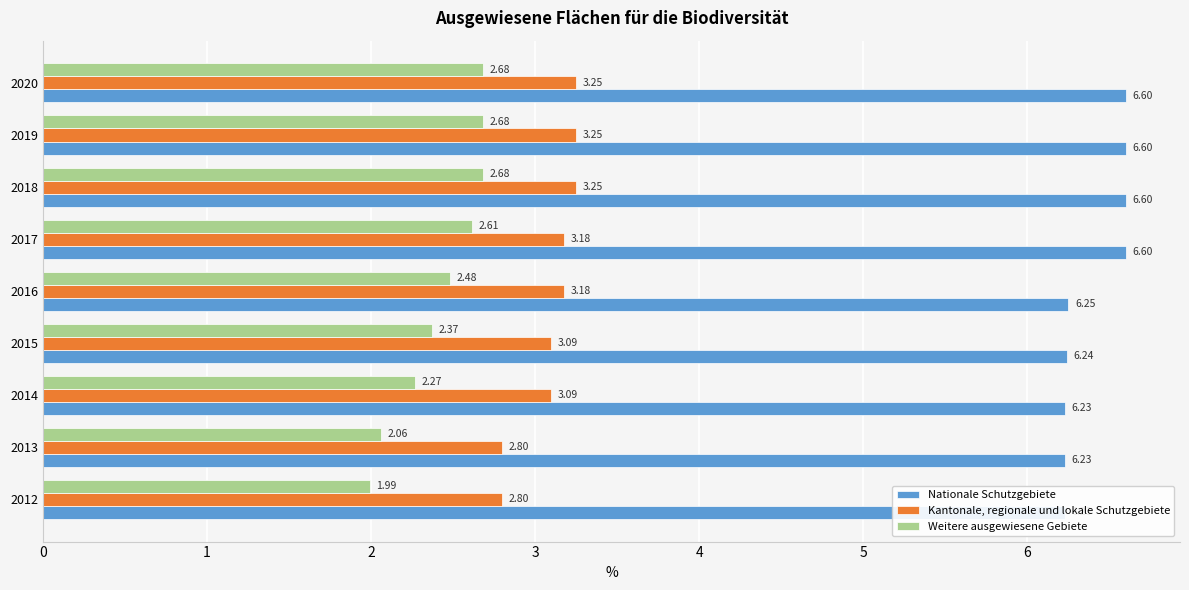

What is the value of the Nationale Schutzgebiete bar at the 1st from the left?

6.2